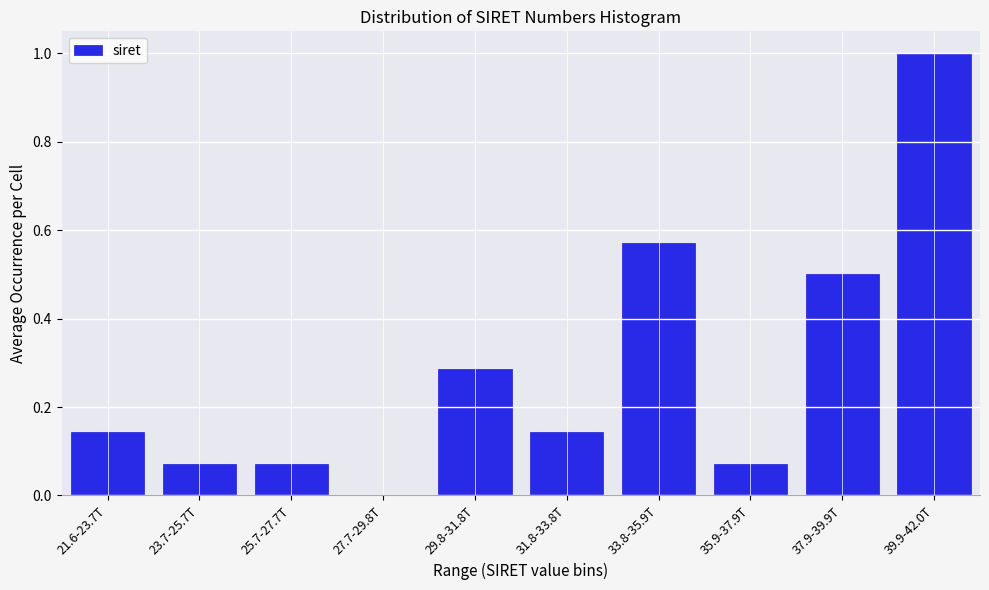

What is the maximum value shown in the chart?

1.0